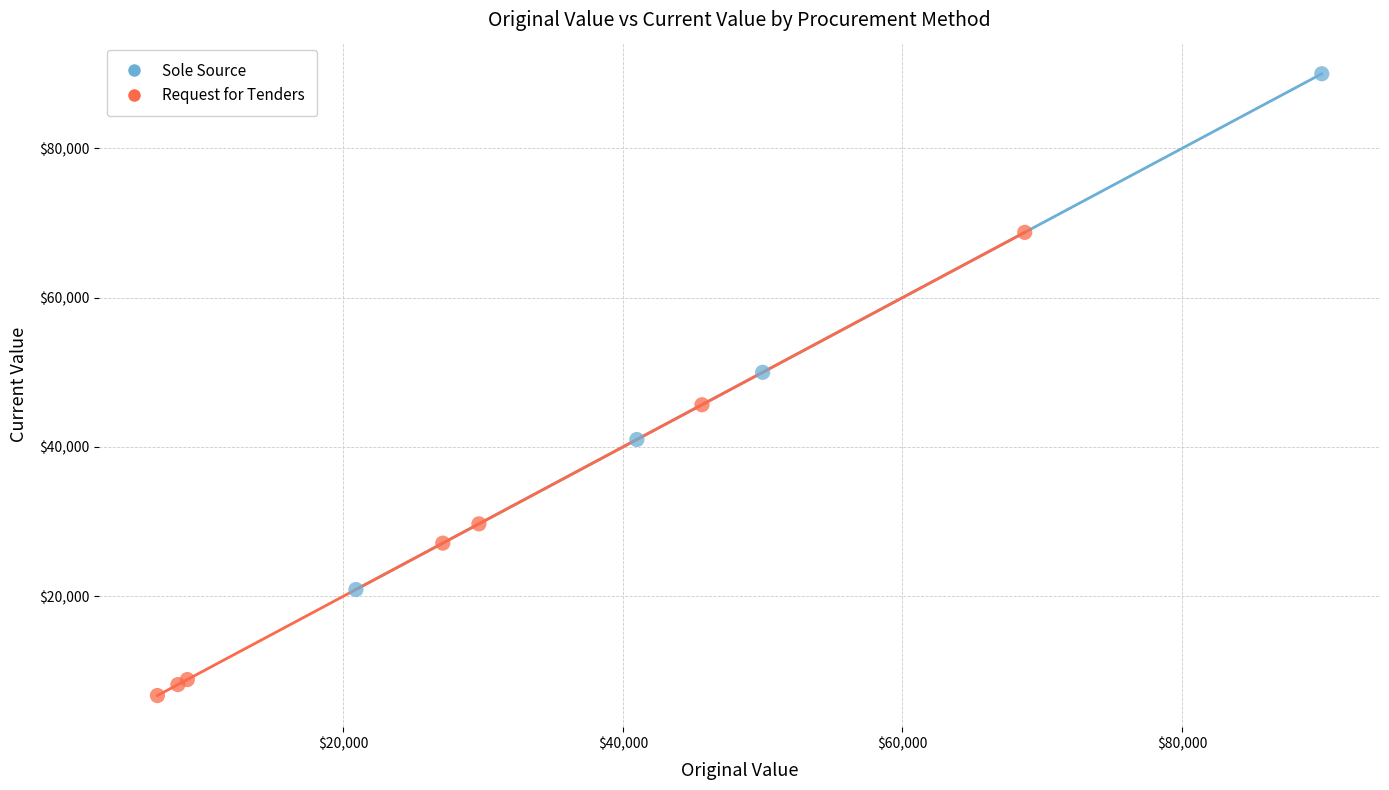

Which series reaches the maximum Y coordinate?

Sole Source